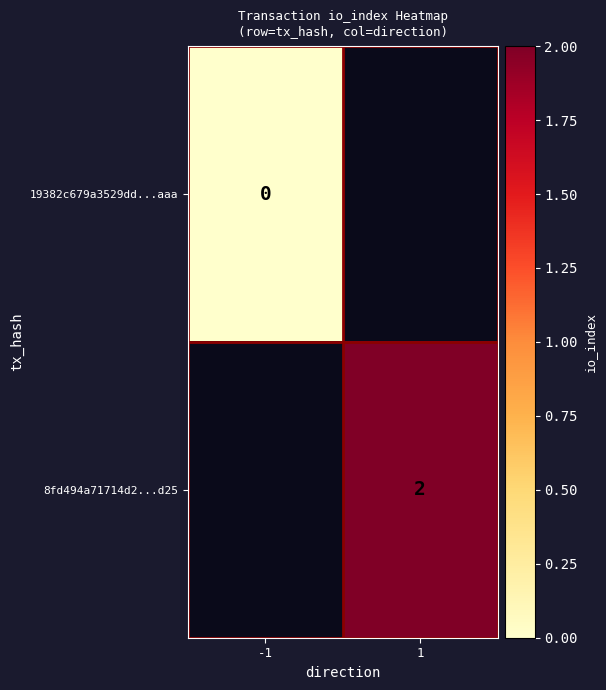

Is the value of 8fd494a71714d2...d25 at 1 greater than the value of 19382c679a3529dd...aaa at -1?

Yes